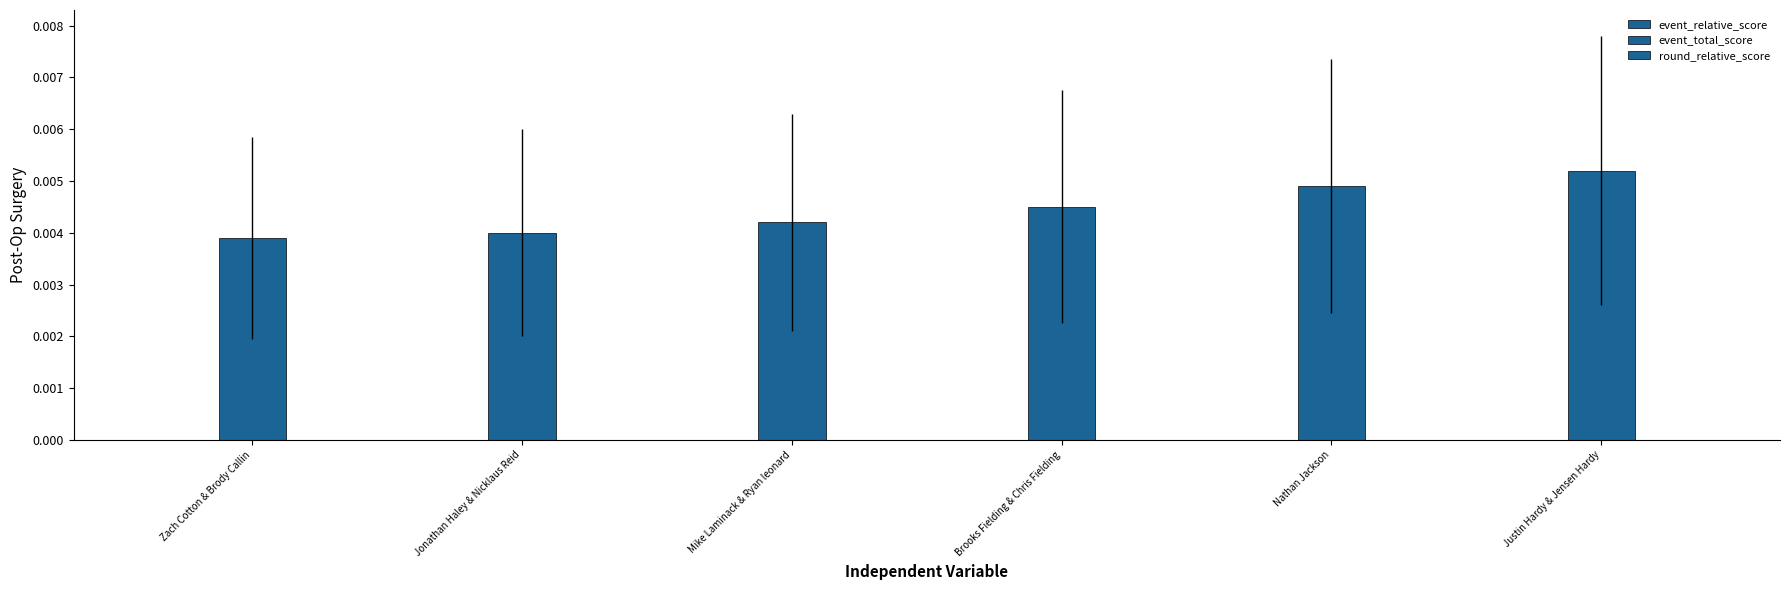

The event_total_score series shows 0.0 at Mike Laminack & Ryan leonard. True or false?

True